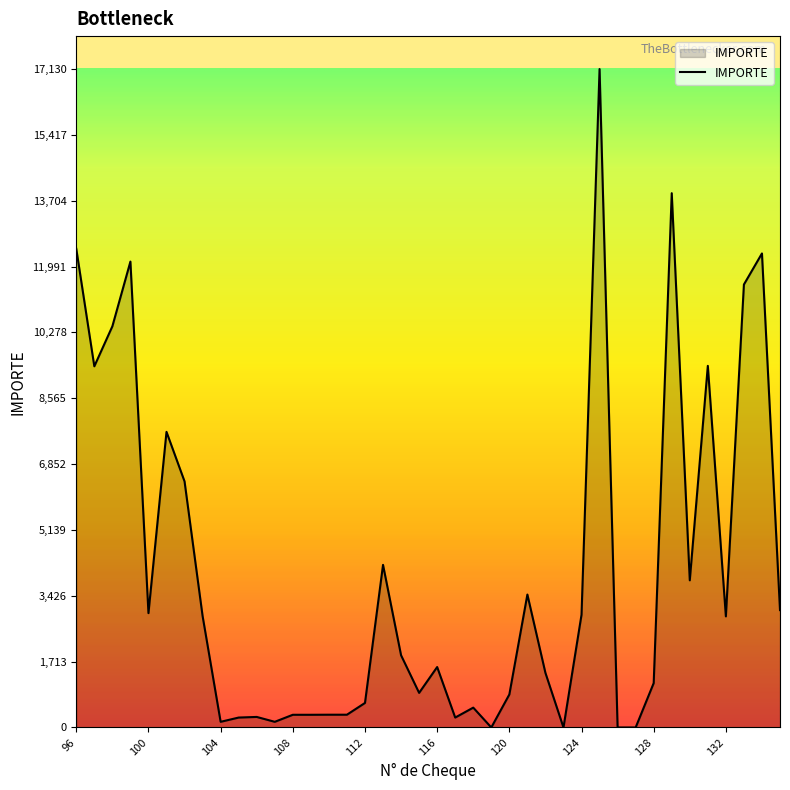

Count the number of data series in this chart.

1